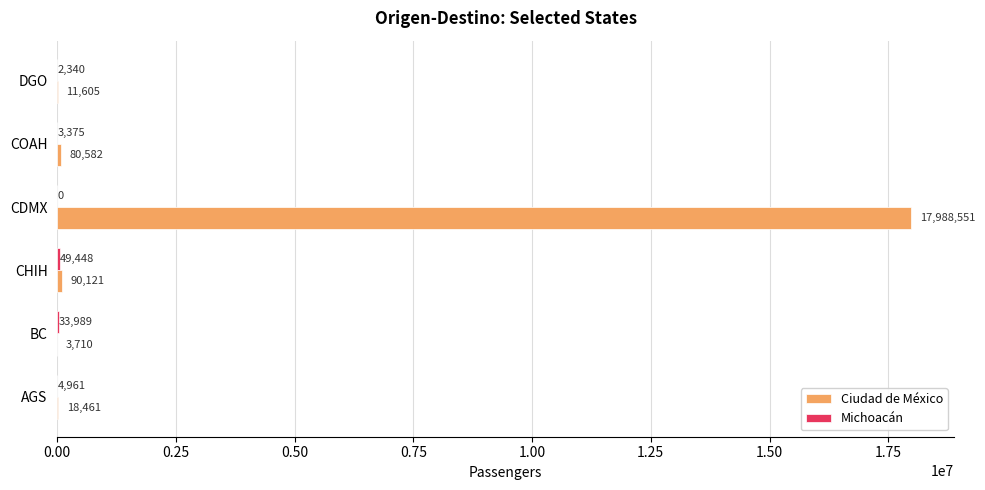

At which category is the sum across all series the highest?

CDMX